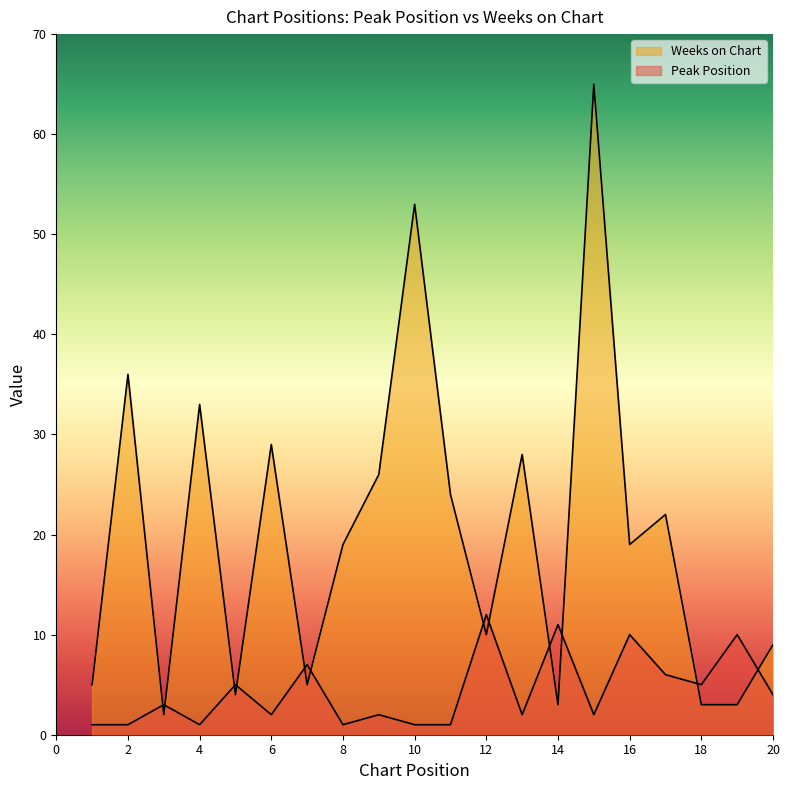

Where is the first local minimum for Peak Position?

4